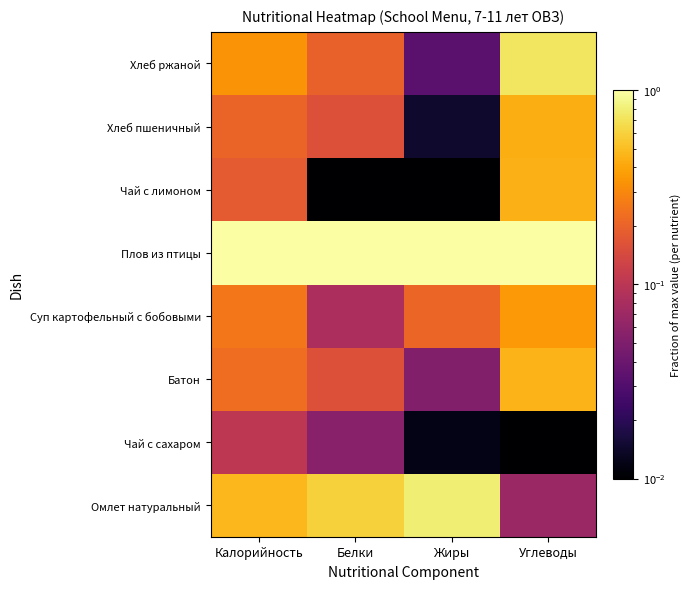

Reading left to right, transcribe all the data shown in this chart.

Омлет натуральный: Калорийность=0.5	Белки=0.6	Жиры=0.8	Углеводы=0.1
Чай с сахаром: Калорийность=0.1	Белки=0.1	Жиры=0.0	Углеводы=0.0
Батон: Калорийность=0.2	Белки=0.2	Жиры=0.1	Углеводы=0.5
Суп картофельный с бобовыми: Калорийность=0.3	Белки=0.1	Жиры=0.2	Углеводы=0.4
Плов из птицы: Калорийность=1.0	Белки=1.0	Жиры=1.0	Углеводы=1.0
Чай с лимоном: Калорийность=0.2	Белки=0.0	Жиры=0.0	Углеводы=0.5
Хлеб пшеничный: Калорийность=0.2	Белки=0.2	Жиры=0.0	Углеводы=0.4
Хлеб ржаной: Калорийность=0.3	Белки=0.2	Жиры=0.0	Углеводы=0.7